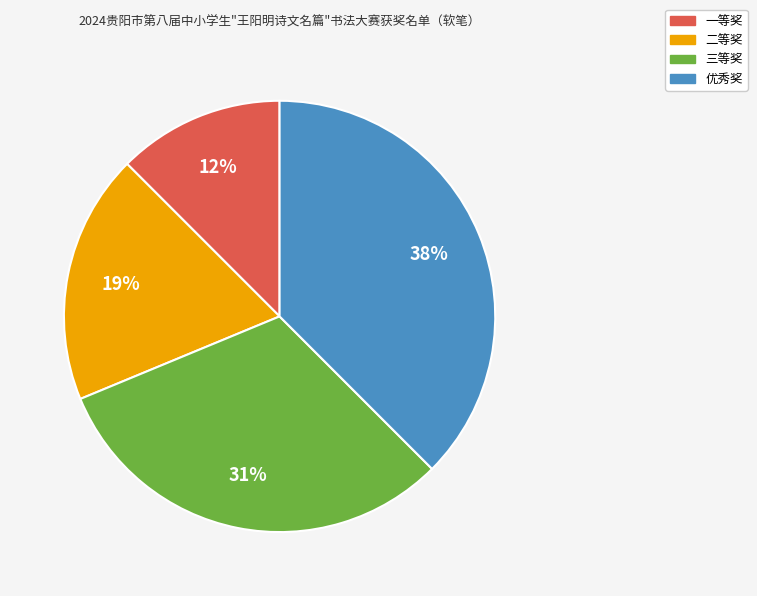

How many segments does this pie chart have?

4